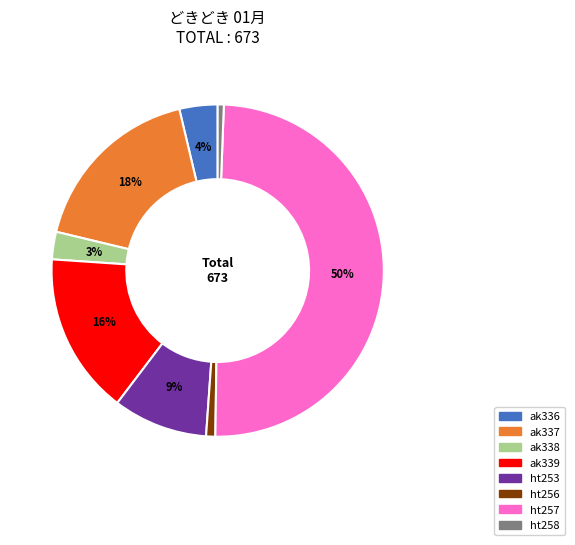

Does ak338 account for over 50% of the chart?

No